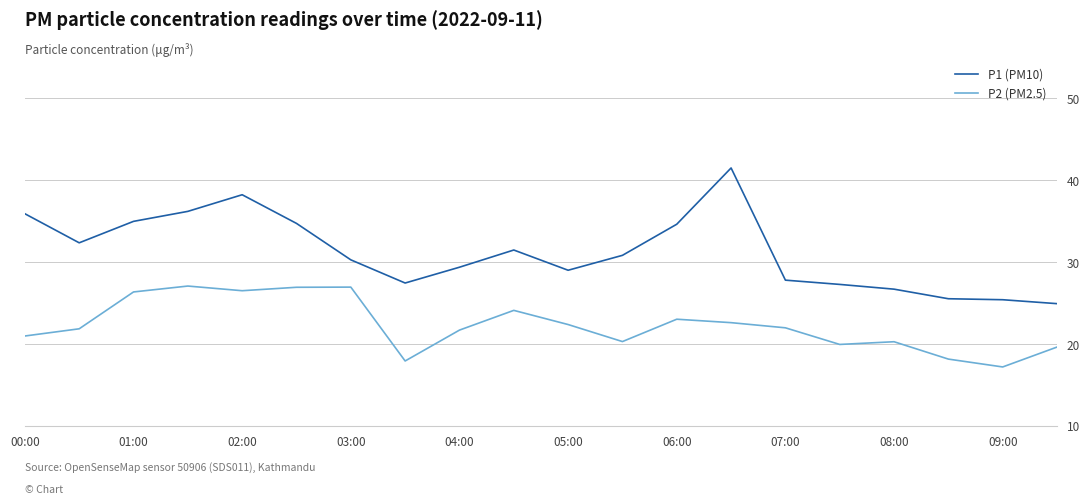

Rank the series by their maximum value, from lowest to highest.

P2 (PM2.5), P1 (PM10)